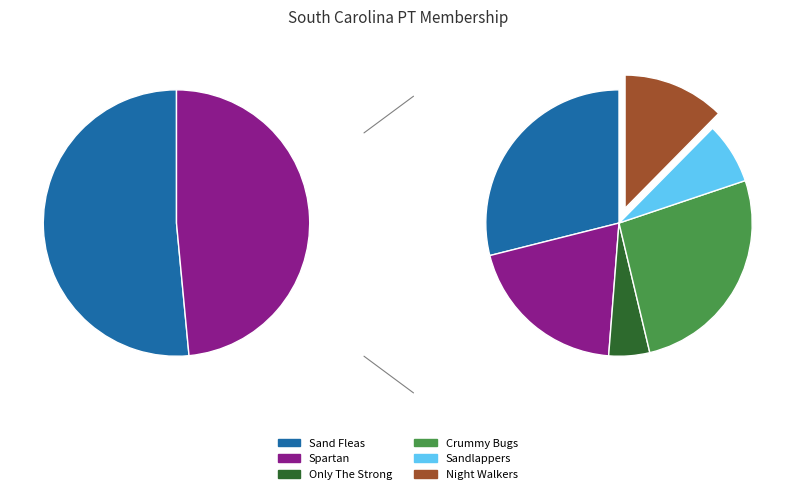

What is the change in value from Sand Fleas to Spartan?

-11